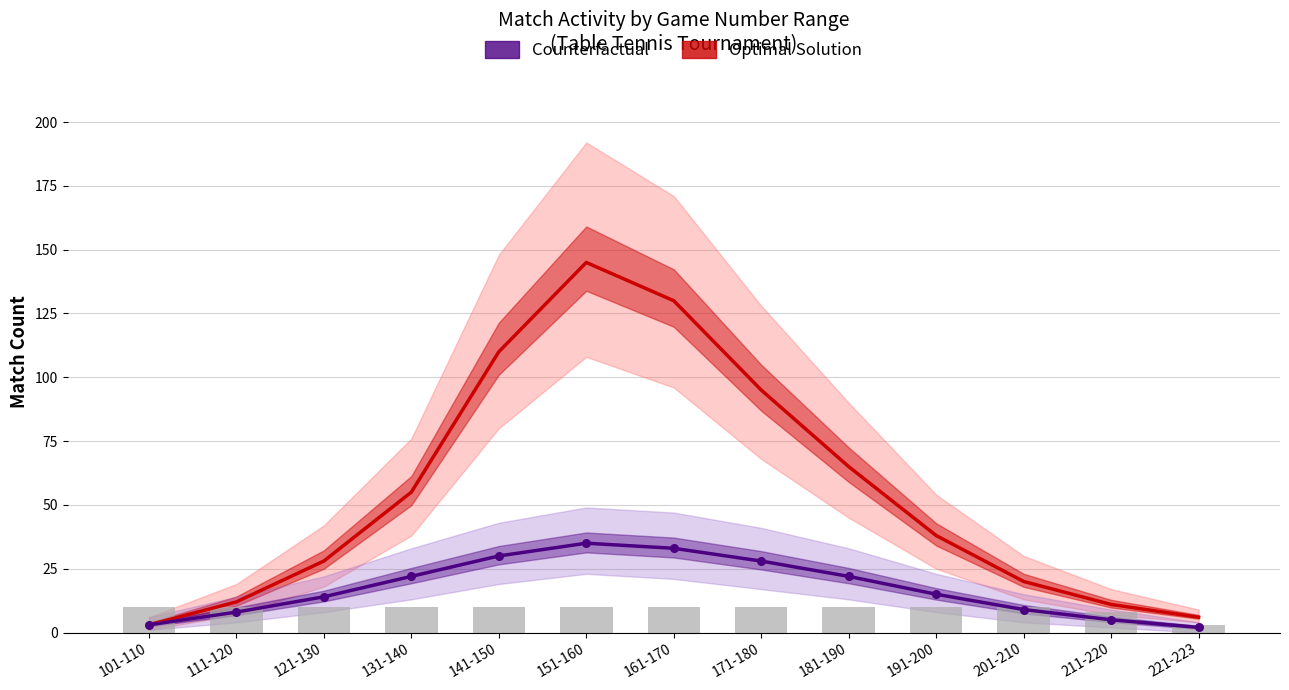

Which series has the widest spread of Y values?

Optimal Solution